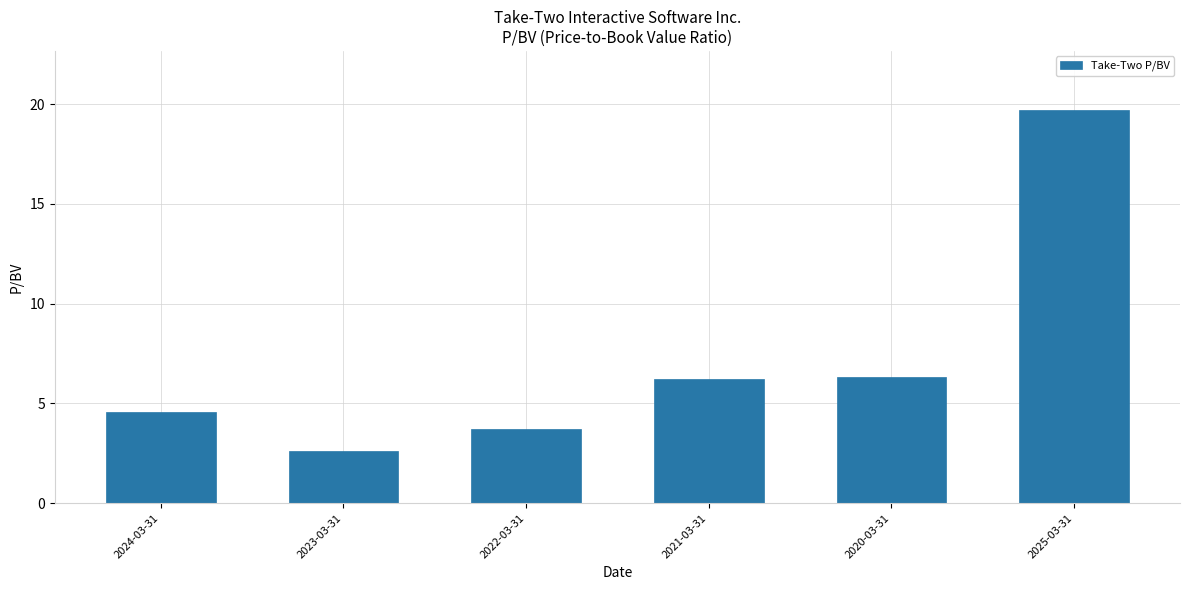

What is the smallest value displayed?

2.6